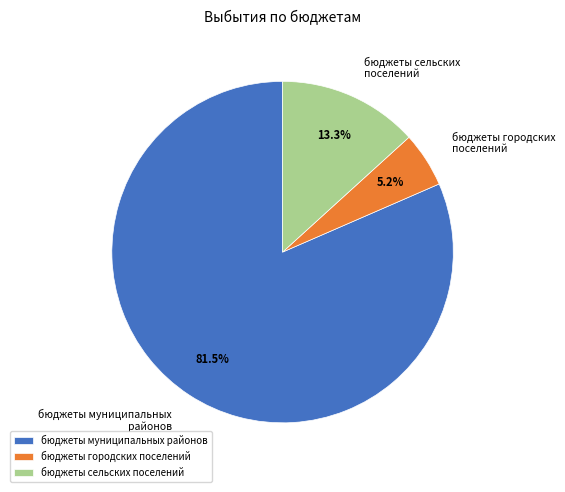

What is the ratio of the value at бюджеты городских поселений to the value at бюджеты сельских поселений?

0.4